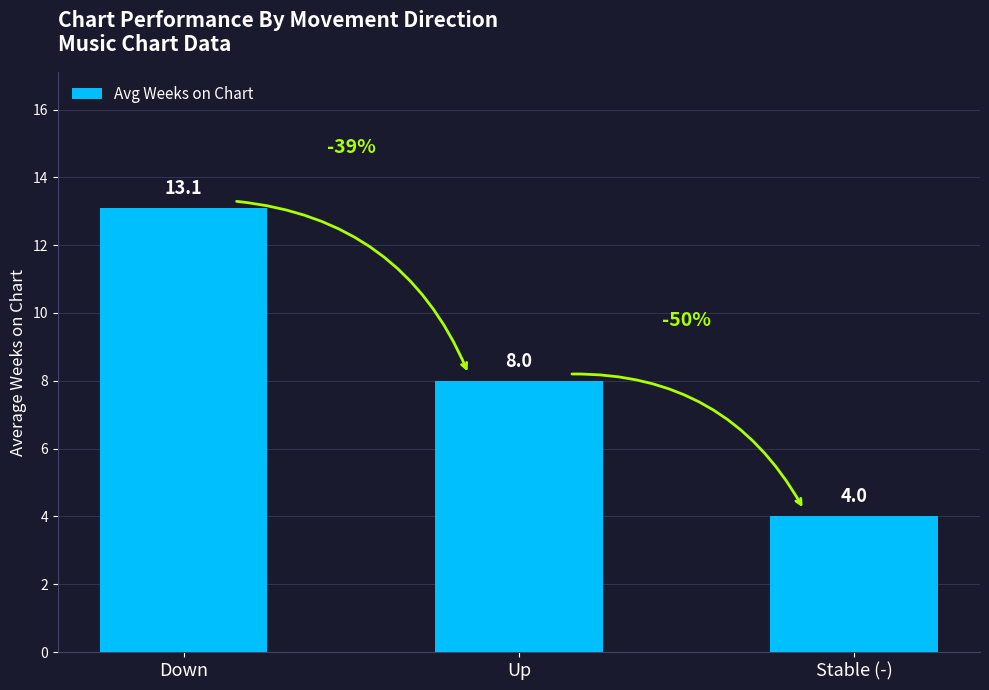

What is the minimum value shown in the chart?

4.0